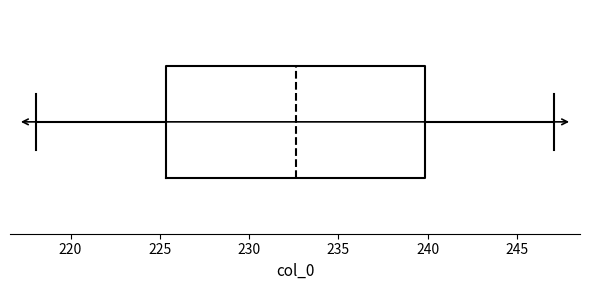

Read this box plot against the x-axis: the position of the median line, the range covered by the box, and the ends of both whiskers. The values are not printed on the chart, so give them approximately, as read against the axis.

median 232.5, box 225.5 to 240.0, whiskers 218.0 to 247.0